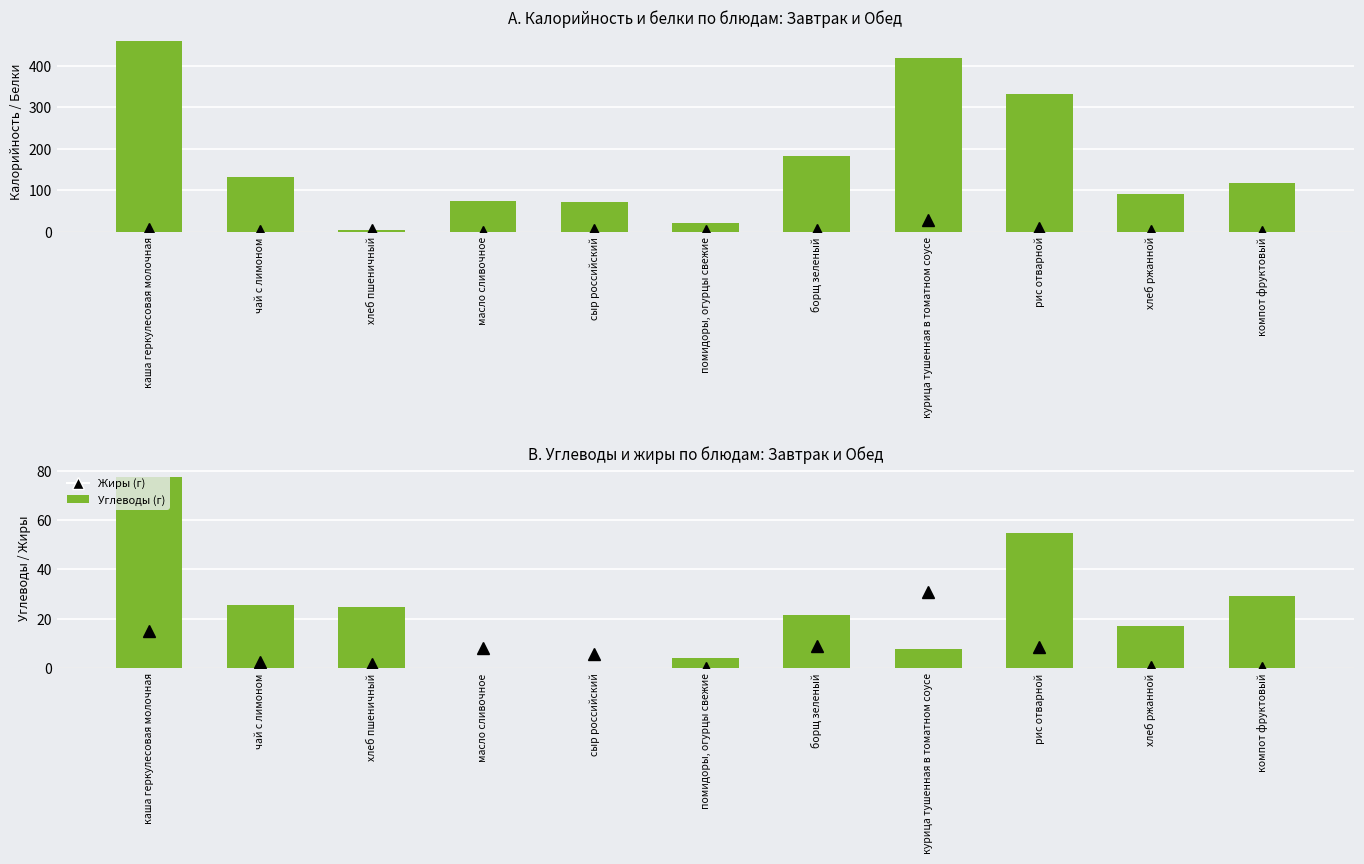

List the series in order of their peak value, highest first.

Калорийность (ккал), Углеводы (г), Жиры (г), Белки (г)